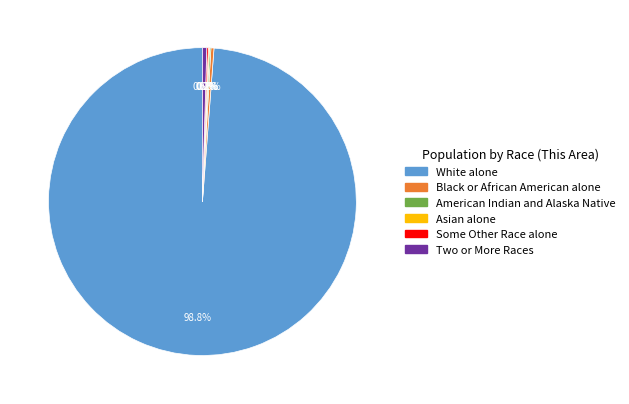

Does any single category account for the majority?

Yes